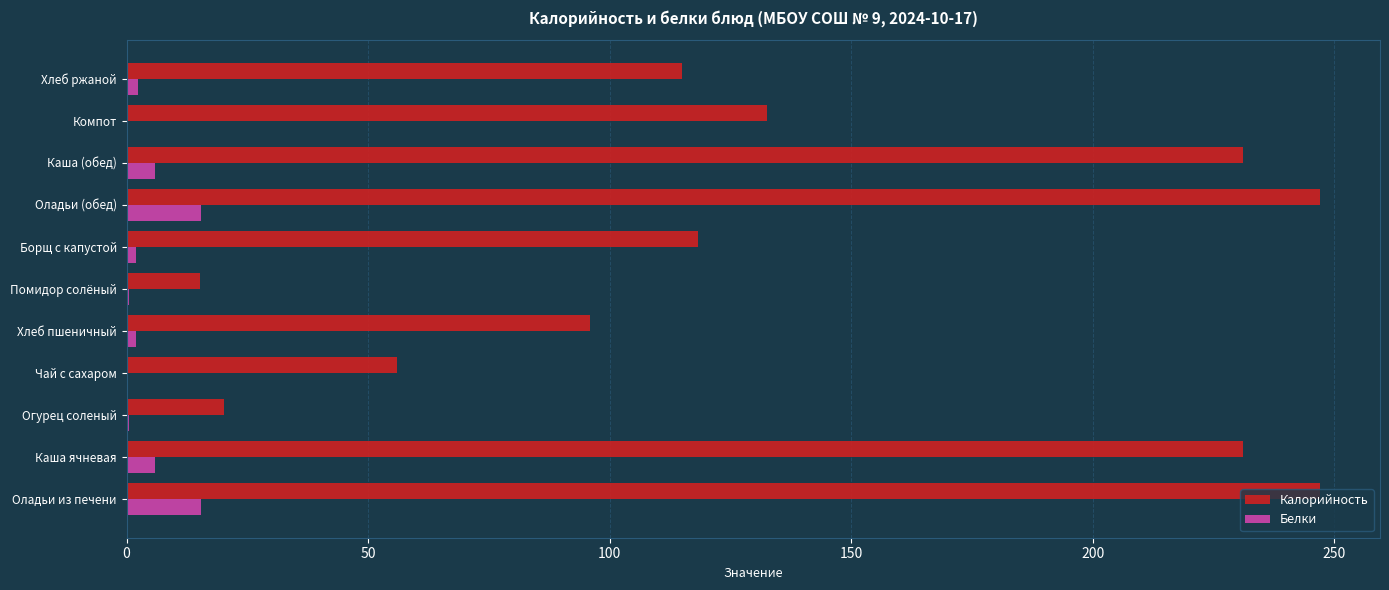

Is it true that Калорийность equals 20.2 at Огурец соленый?

True